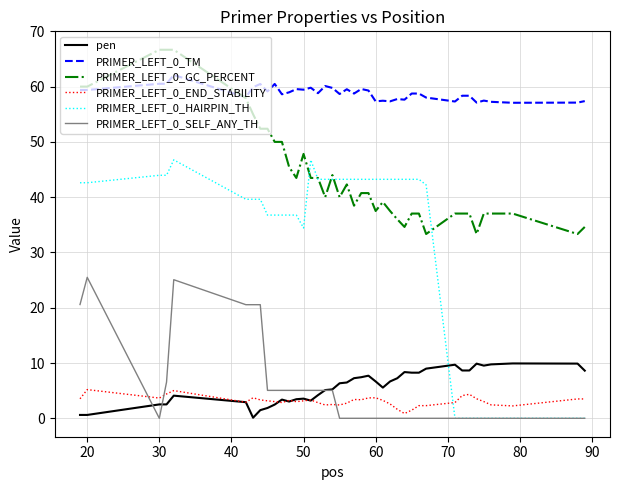

Which series has the largest total across all categories?

PRIMER_LEFT_0_TM